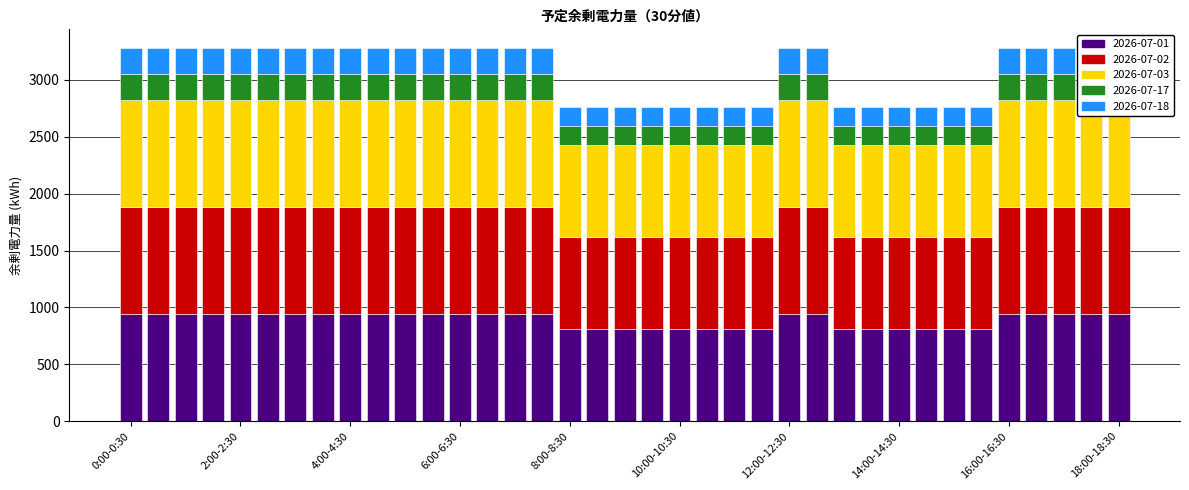

How many categories are shown in the chart?

37